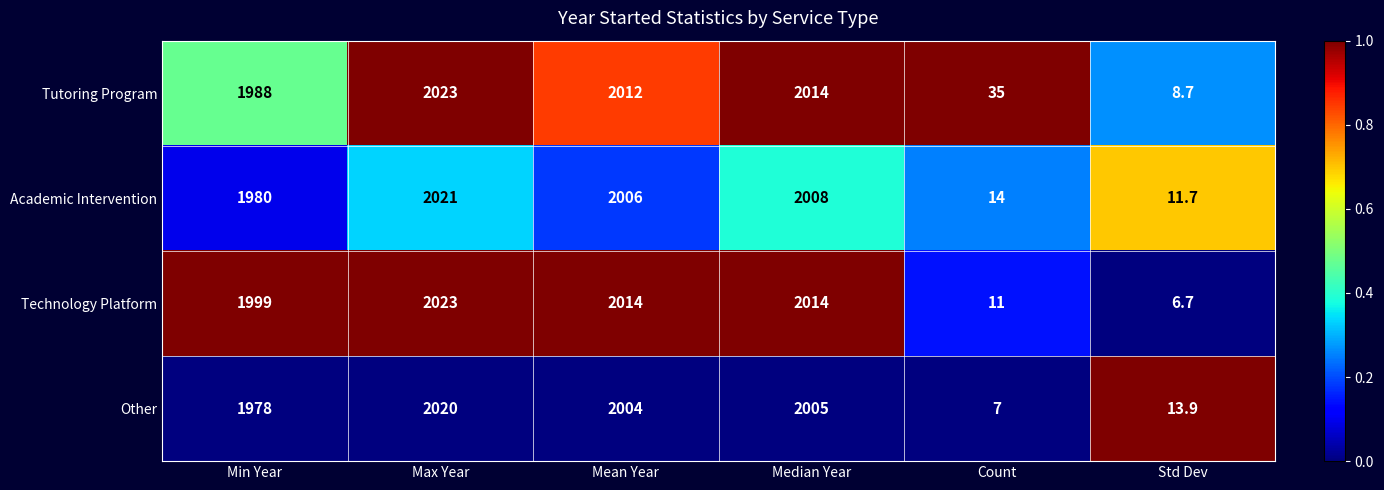

The Other series shows 13.9 at Std Dev. True or false?

True